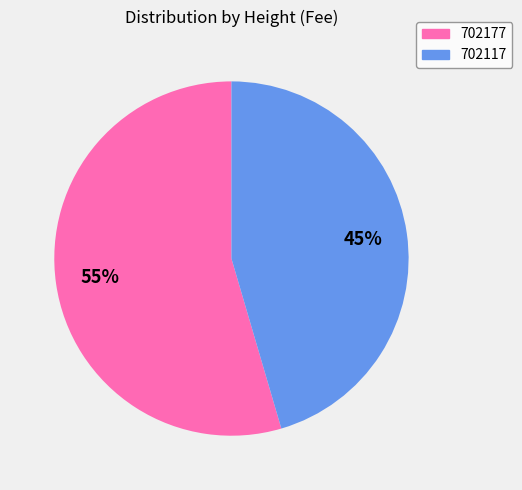

What is the largest slice in the pie chart?

702177